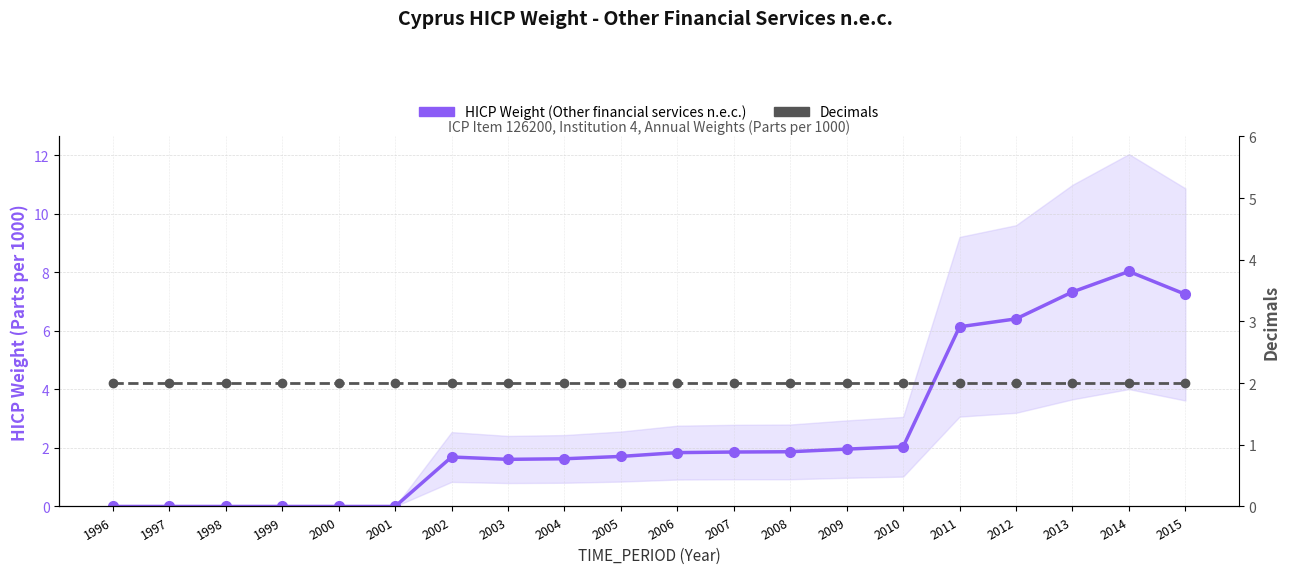

At how many categories does at least one series exceed 5?

5